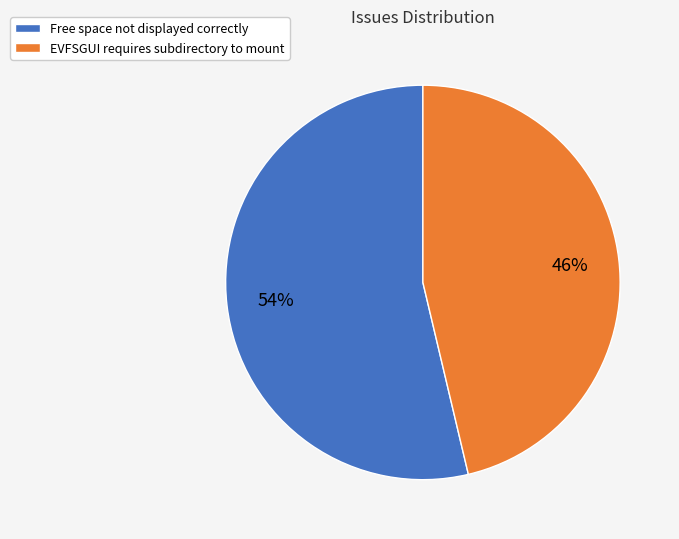

To the nearest percent, what is the average slice percentage?

50%